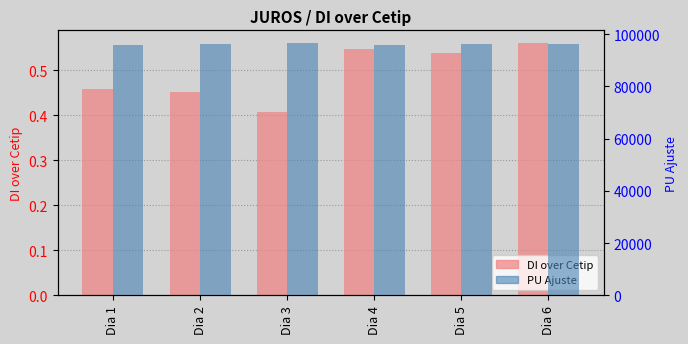

What is the sum of all PU Ajuste values?

577159.0